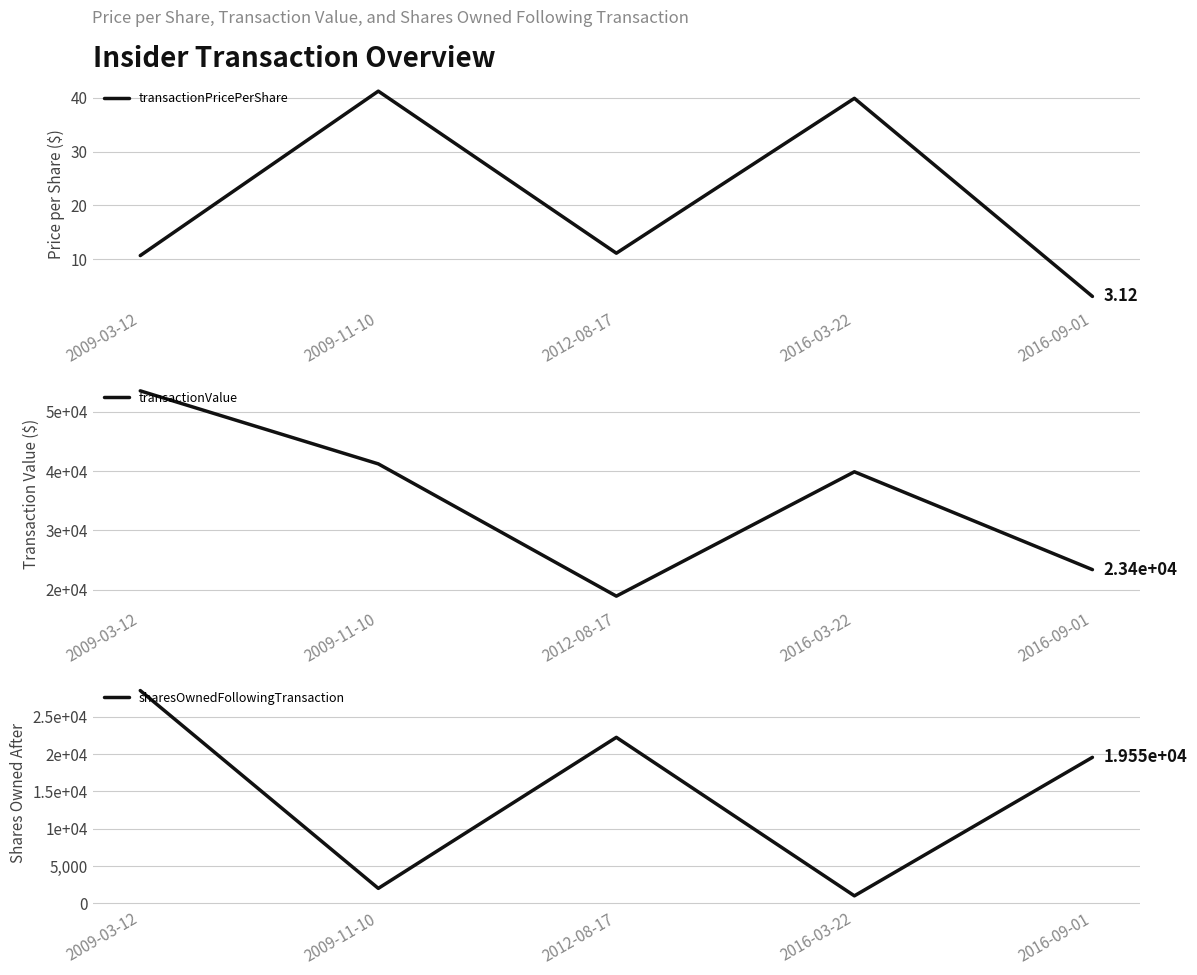

List the series in order of their peak value, highest first.

transactionValue, sharesOwnedFollowingTransaction, transactionPricePerShare